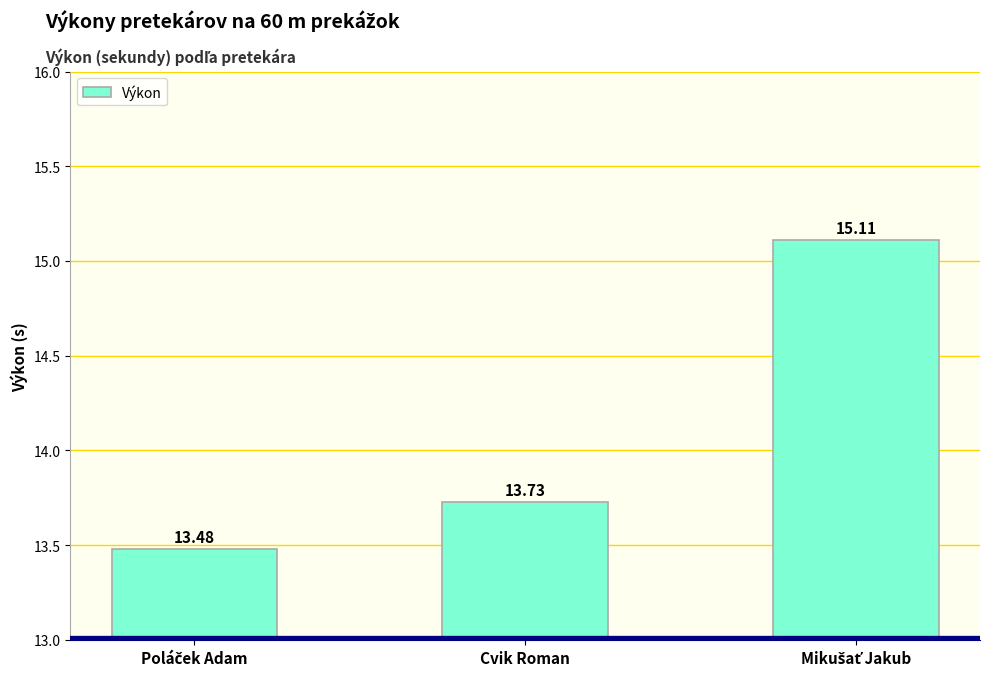

True or false: the data shows 13.7 at Cvik Roman.

True